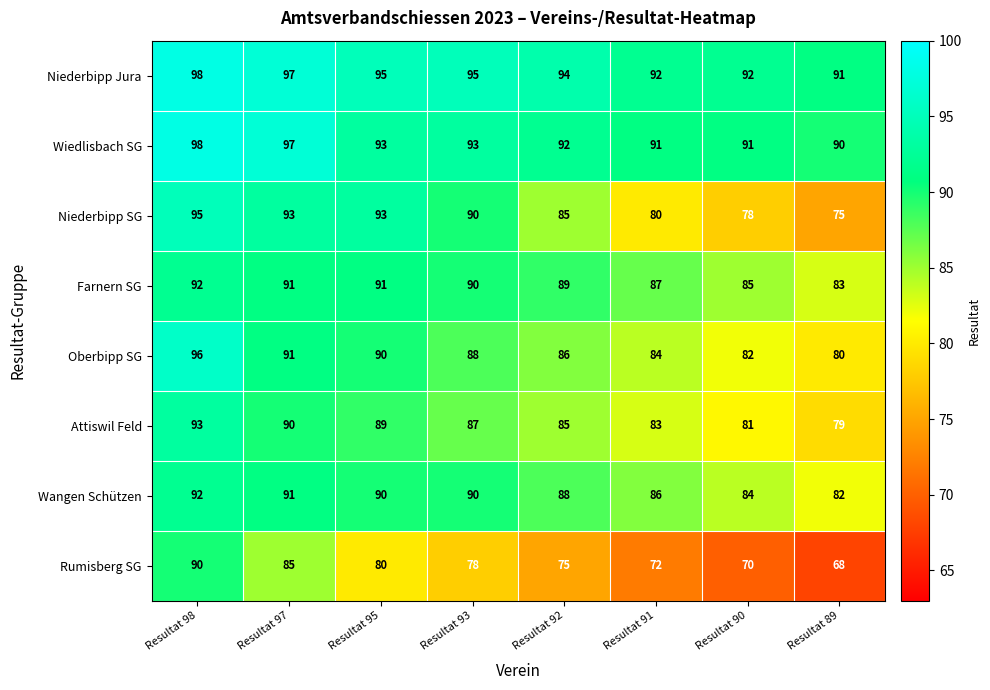

At which category is the sum across all series the highest?

Resultat 98